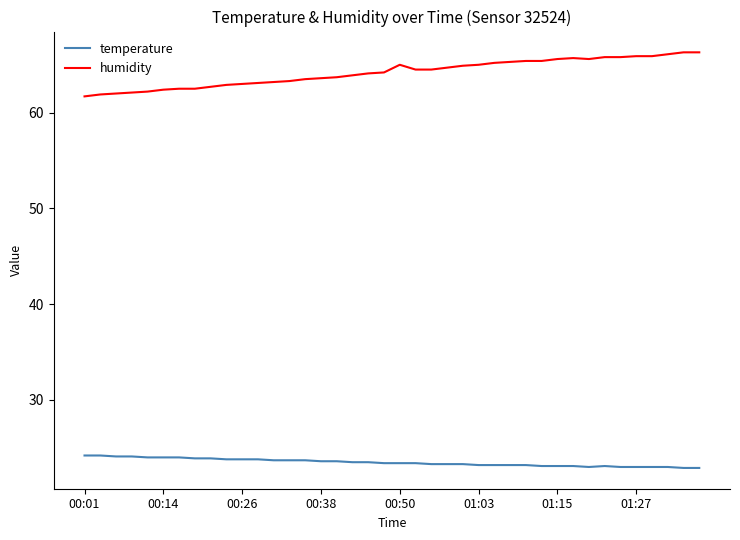

List the series in order of their overall mean, lowest first.

temperature, humidity